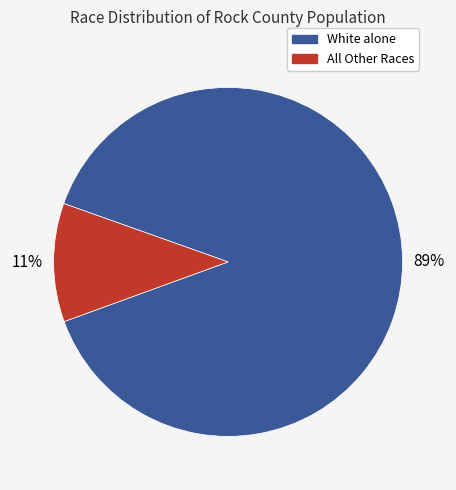

Does any single category account for the majority?

Yes